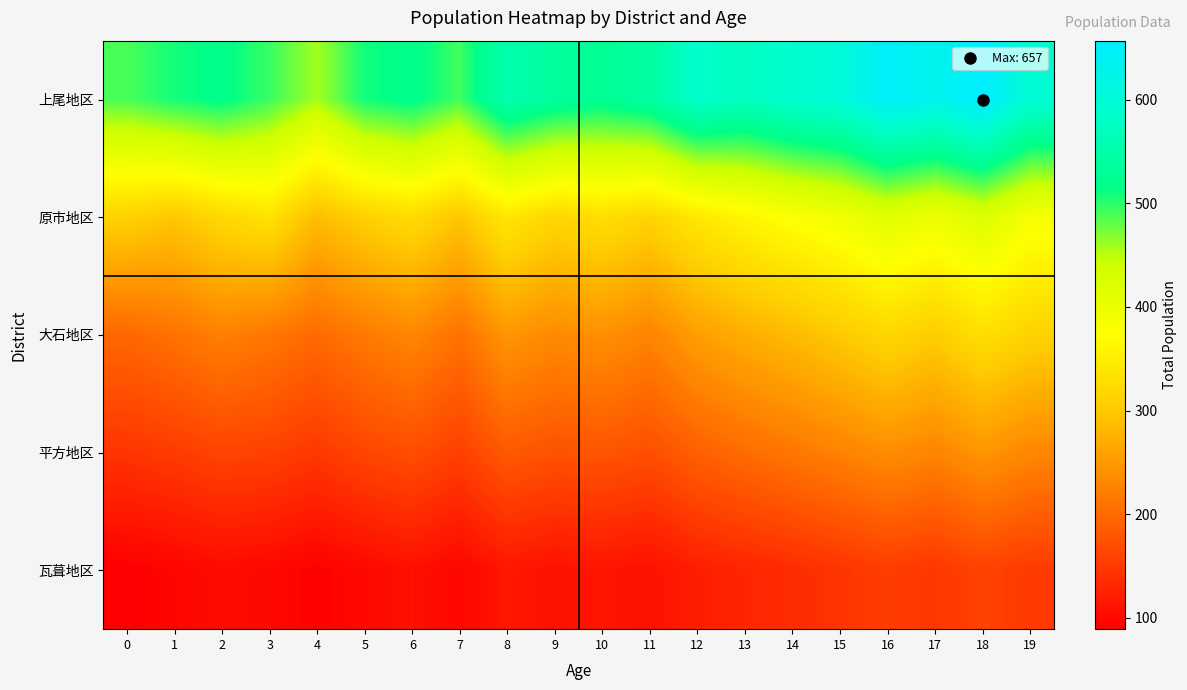

Which series has the largest range (max minus min)?

上尾地区